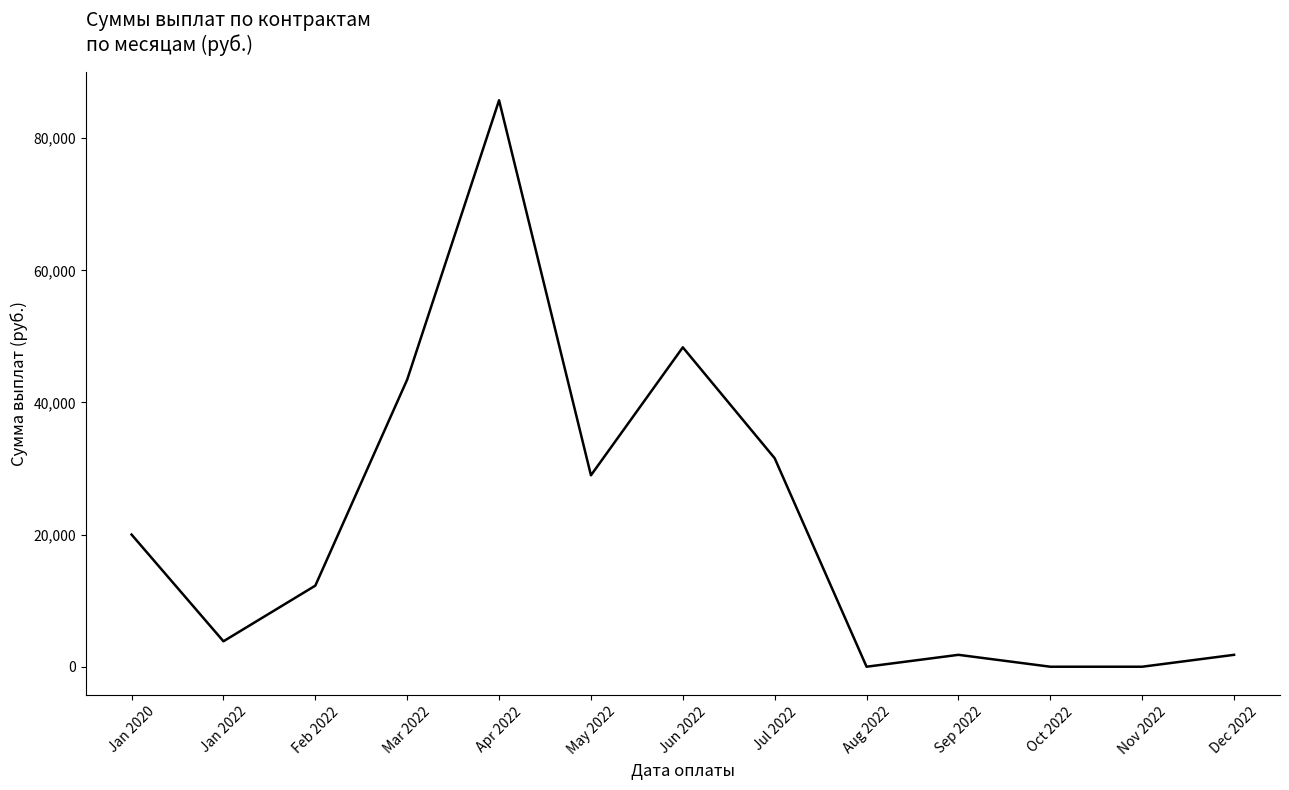

What is the greatest value displayed?

85732.4